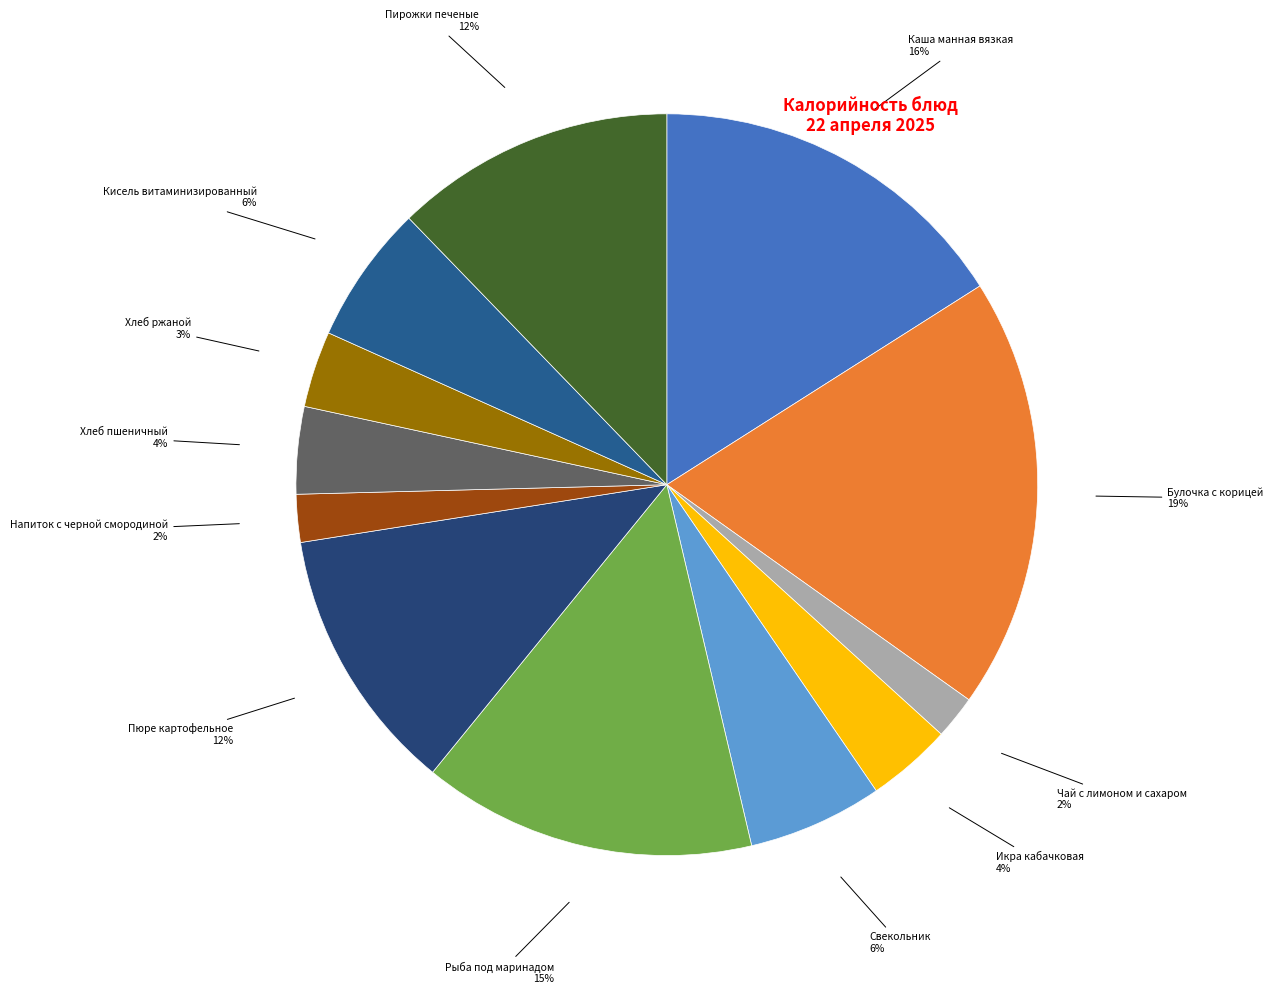

To the nearest percent, what is the difference between the largest and smallest slice percentages?

17%